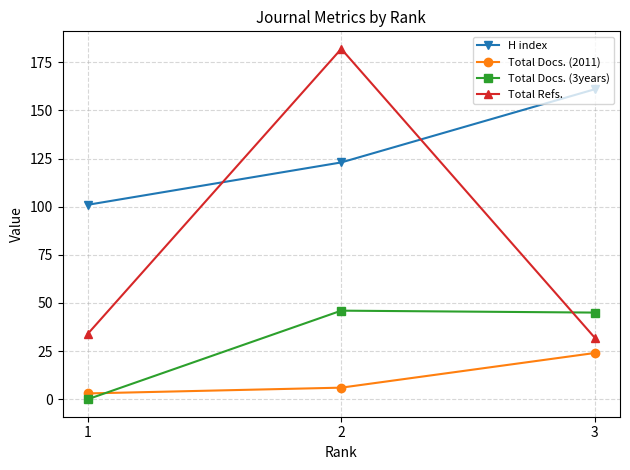

At 3, list the series in order from smallest to largest.

Total Docs. (2011), Total Refs., Total Docs. (3years), H index